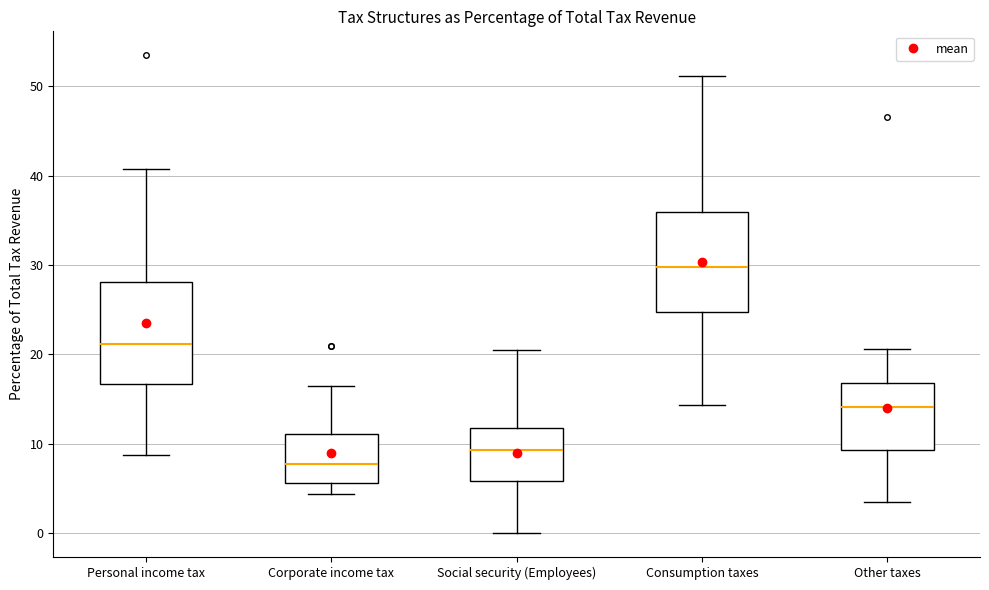

Reading left to right, read every box against the y-axis: the position of its median line, the range the box covers, and the ends of its whiskers. The values are not printed on the chart, so give them approximately, as read against the axis.

Personal income tax: median 21, box 17 to 28, whiskers 9 to 41
Corporate income tax: median 8, box 6 to 11, whiskers 4 to 16
Social security (Employees): median 9, box 6 to 12, whiskers 0 to 20
Consumption taxes: median 30, box 25 to 36, whiskers 14 to 51
Other taxes: median 14, box 9 to 17, whiskers 4 to 21